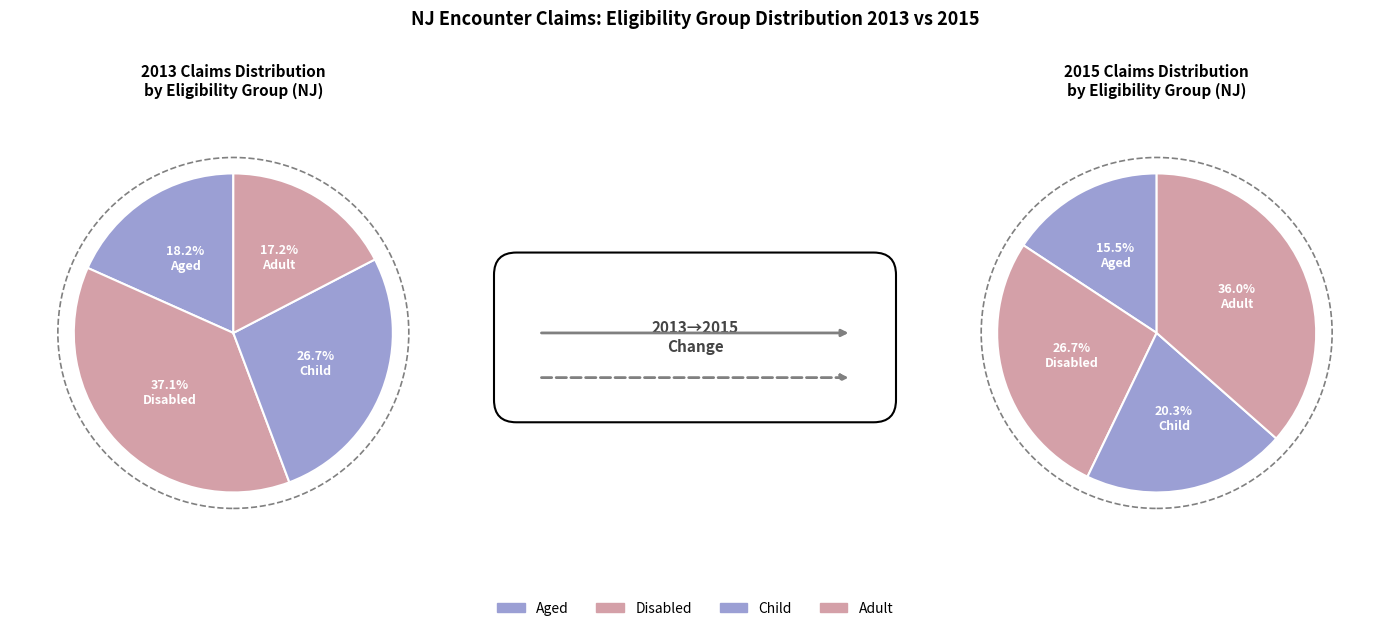

What is the change in value from Aged to Disabled?

+11.2